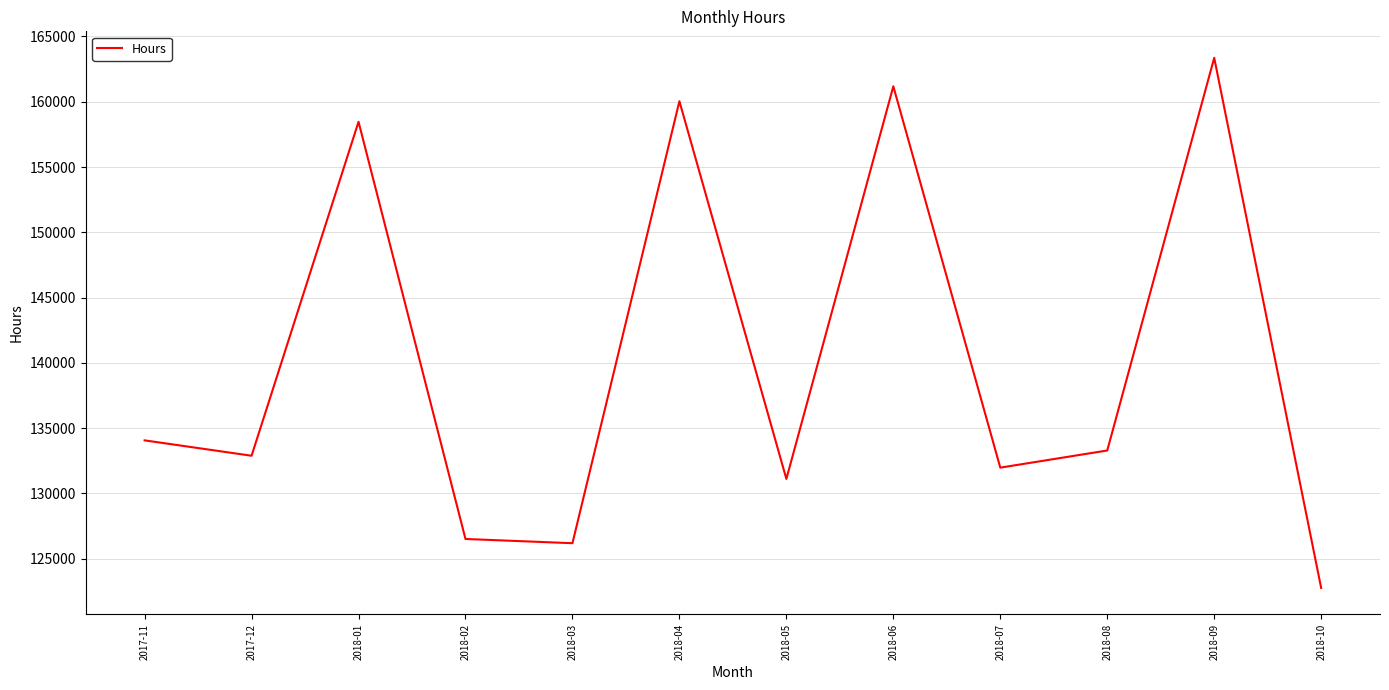

Approximately how many times larger is the value at 2018-01 compared to 2018-08?

1.2